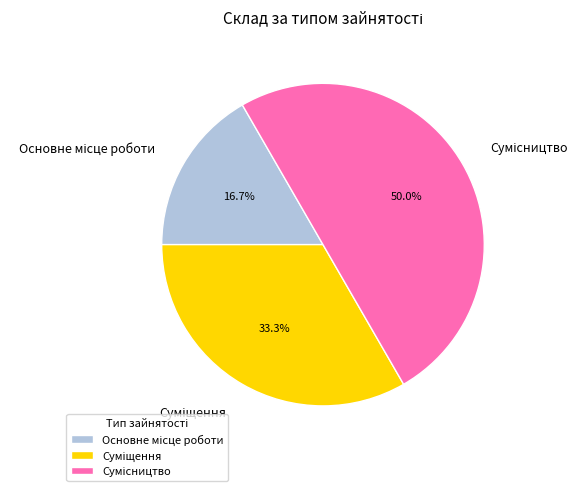

How many slices are in this pie chart?

3